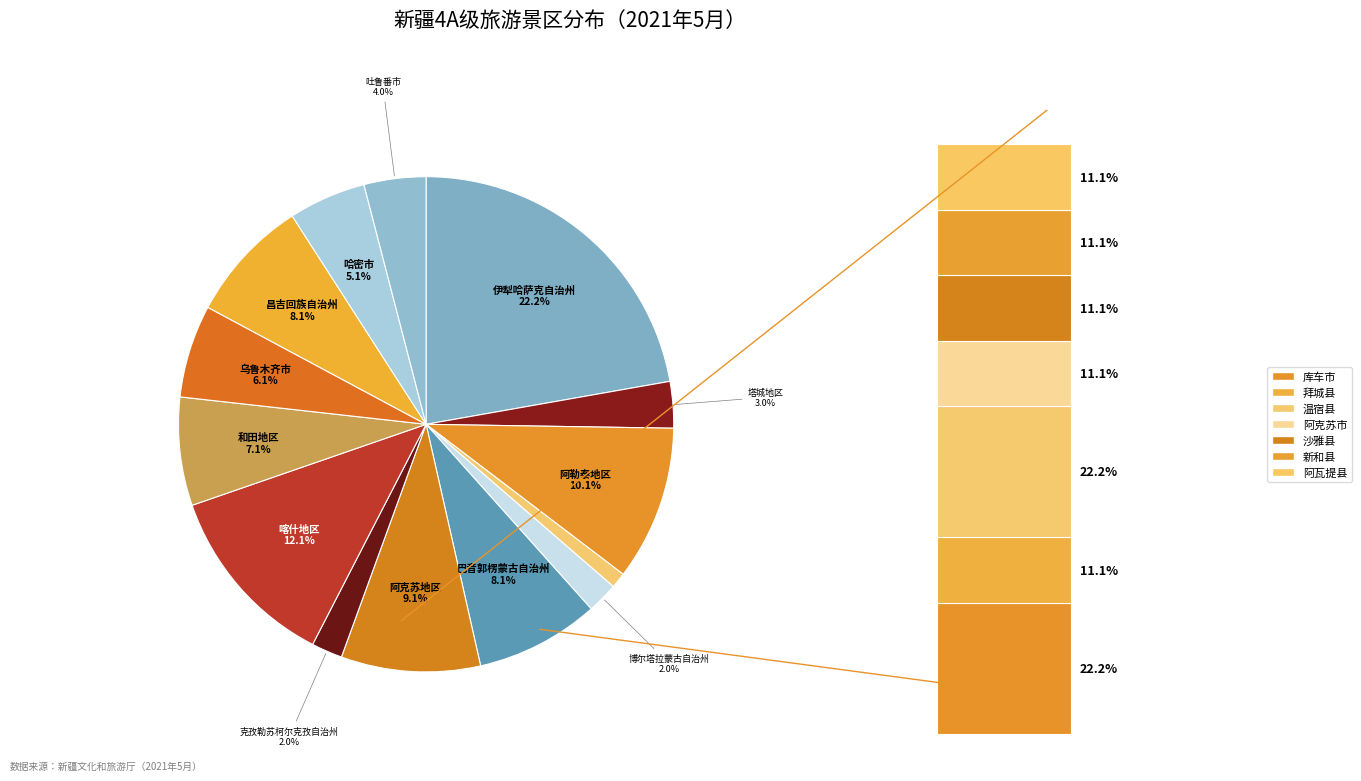

To the nearest percent, what is the difference between the 阿勒泰地区 and 喀什地区 slice percentages?

2%